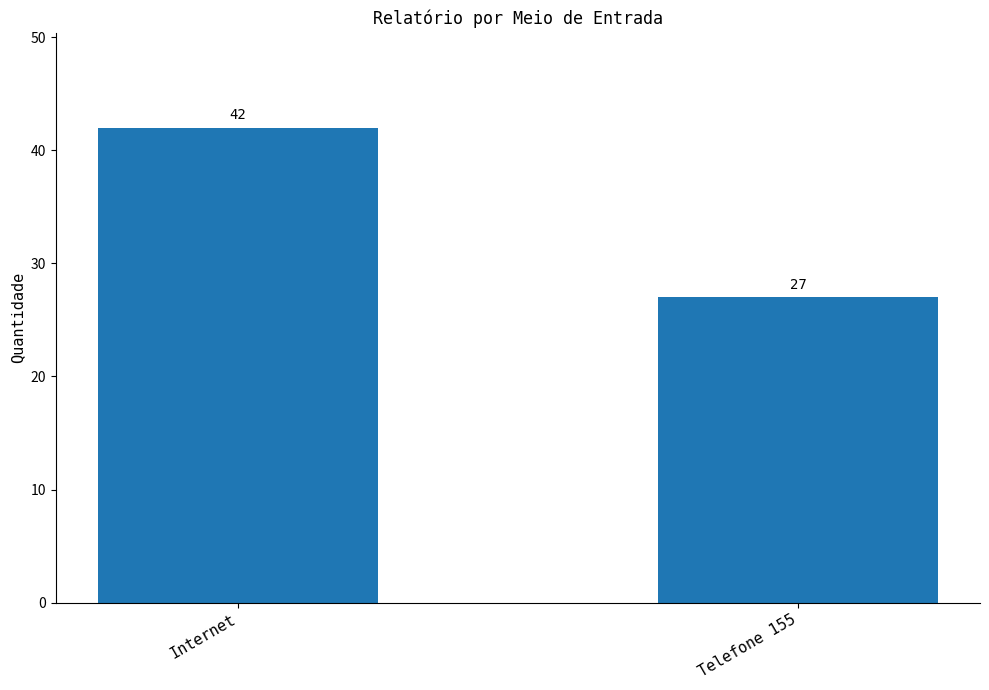

Reading right to left, extract all data points from this chart.

Telefone 155=27	Internet=42